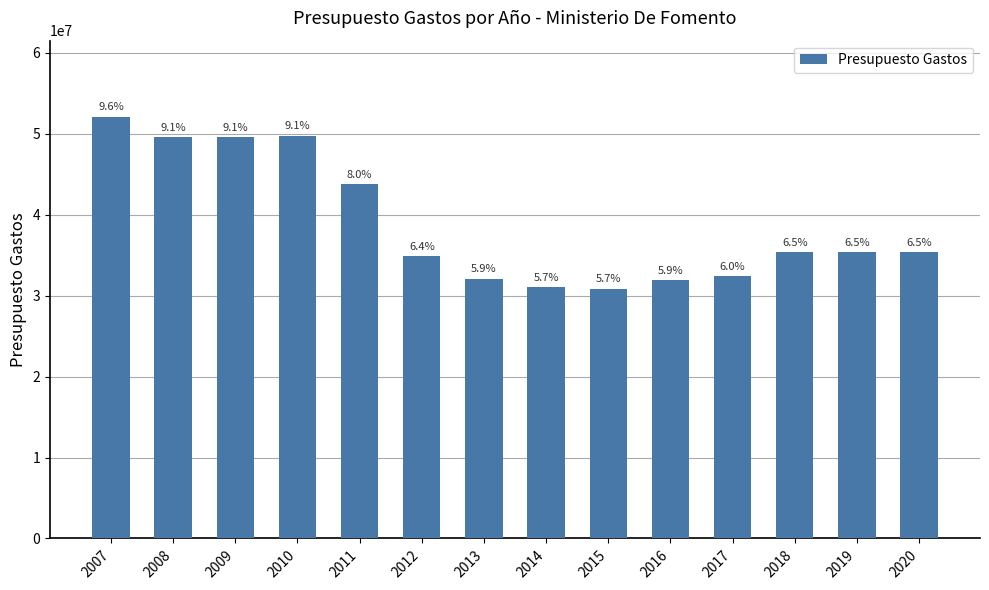

Which has a higher value, 2017 or 2009?

2009